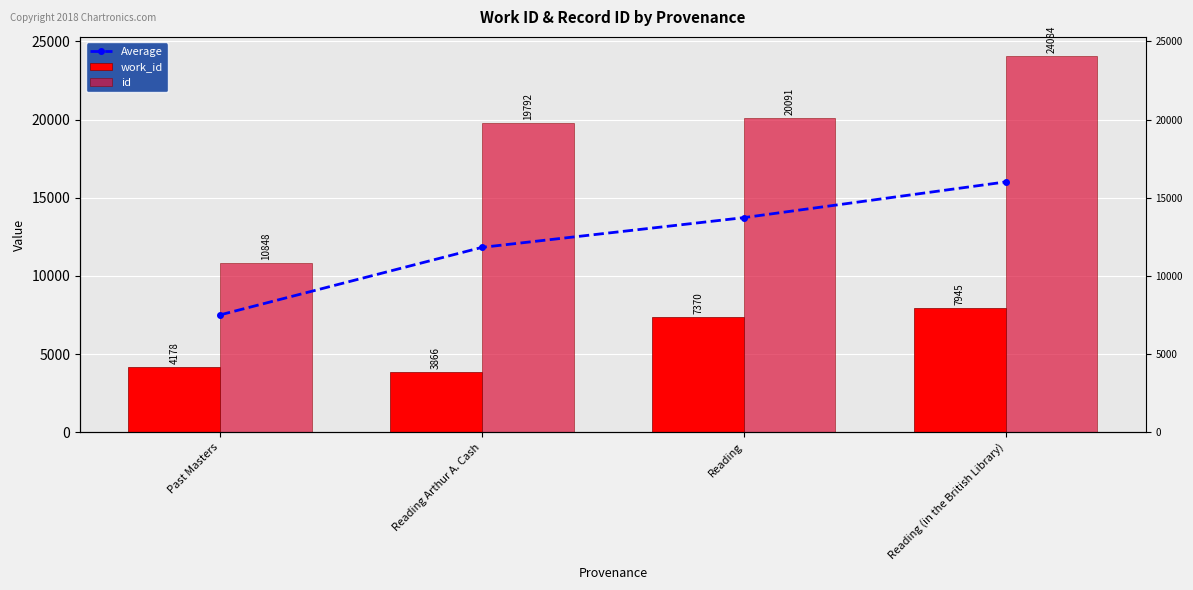

Reading left to right, what are all the values shown in this chart?

Average: Past Masters=7513.0	Reading Arthur A. Cash=11829.0	Reading=13730.5	Reading (in the British Library)=16014.5
work_id: Past Masters=4178.0	Reading Arthur A. Cash=3866.0	Reading=7370.0	Reading (in the British Library)=7945.0
id: Past Masters=10848.0	Reading Arthur A. Cash=19792.0	Reading=20091.0	Reading (in the British Library)=24084.0